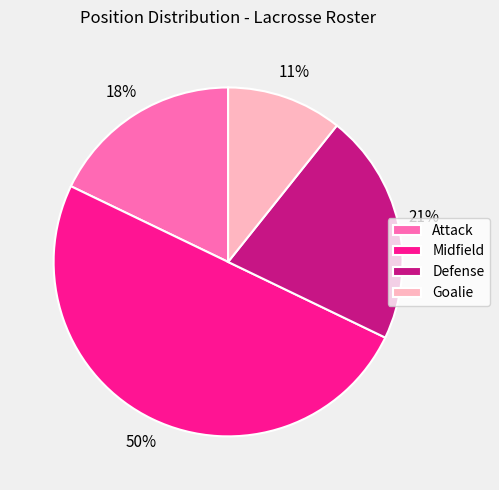

To the nearest percent, what is the combined percentage of Defense and Goalie?

32%